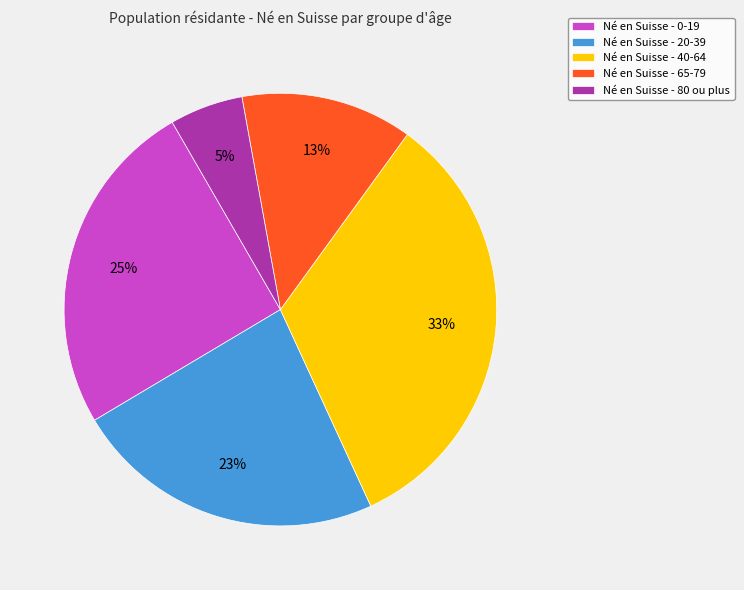

To the nearest percent, what is the difference between the Né en Suisse - 65-79 and Né en Suisse - 20-39 slice percentages?

10%